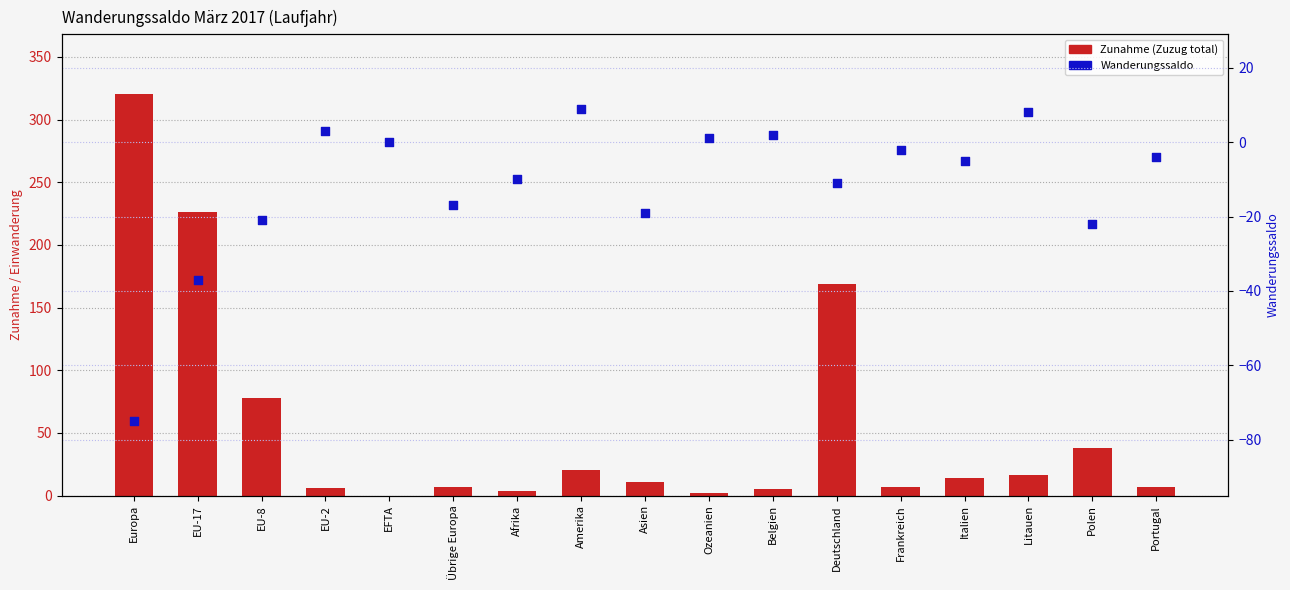

Which series has the largest total across all categories?

Zunahme (Zuzug total)